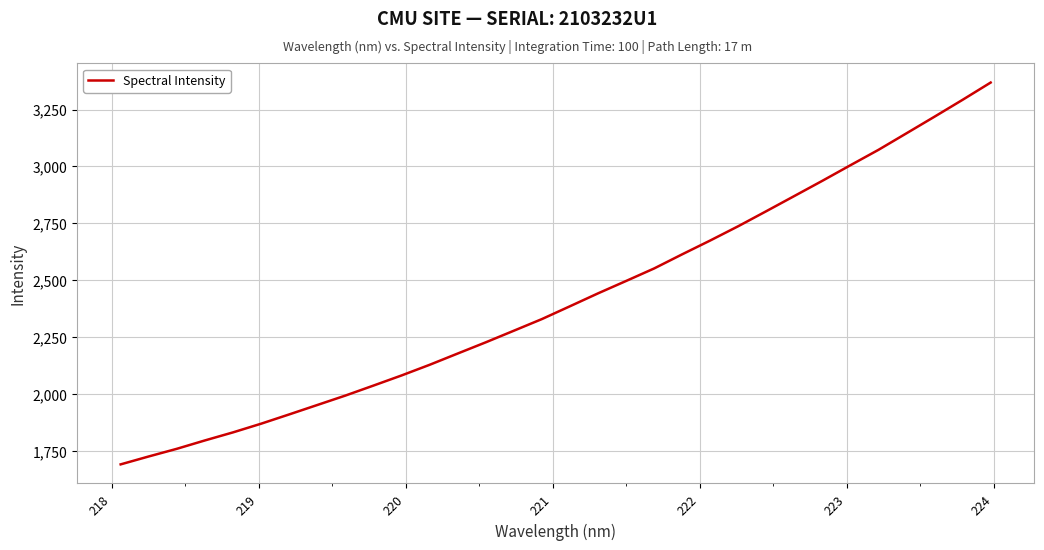

Reading left to right, transcribe all the data shown in this chart.

1691.2	1726.0	1759.6	1796.4	1831.8	1869.9	1910.7	1952.0	1993.5	2037.4	2081.8	2128.7	2178.2	2227.5	2278.4	2329.6	2385.9	2442.5	2497.0	2552.0	2614.1	2674.9	2737.7	2803.7	2870.4	2937.3	3005.7	3073.3	3146.0	3219.0	3293.0	3368.8